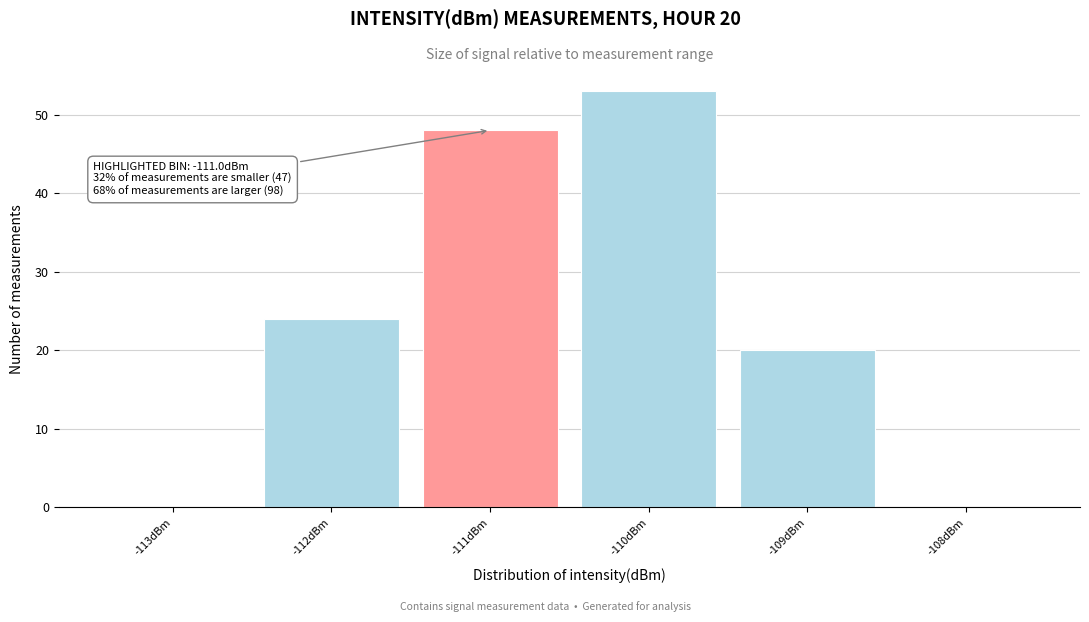

Which range on the x-axis has the tallest bar?

-110.5 to -109.5